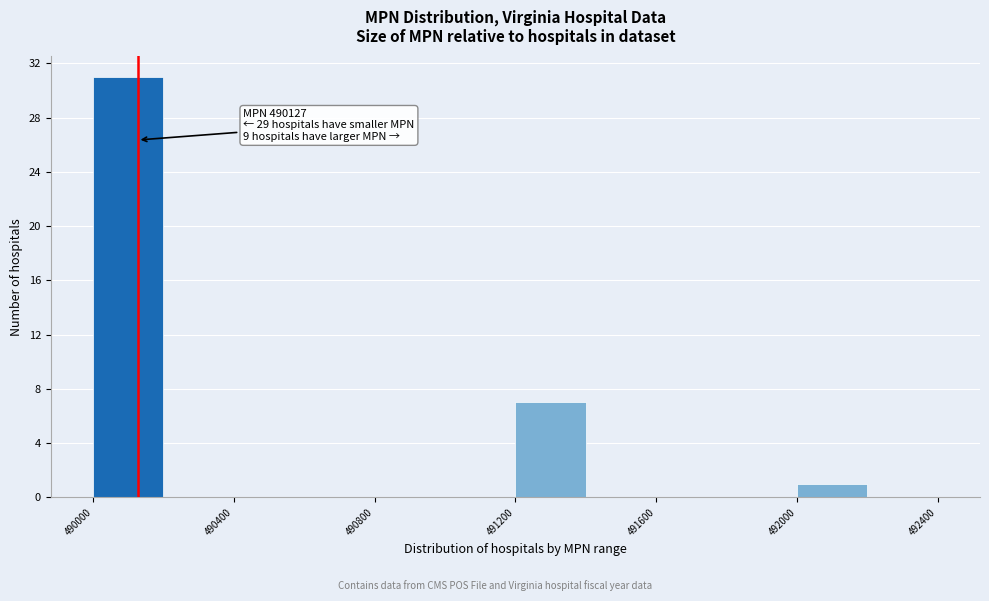

Over which range of the x-axis is the bar tallest?

490000 to 490200